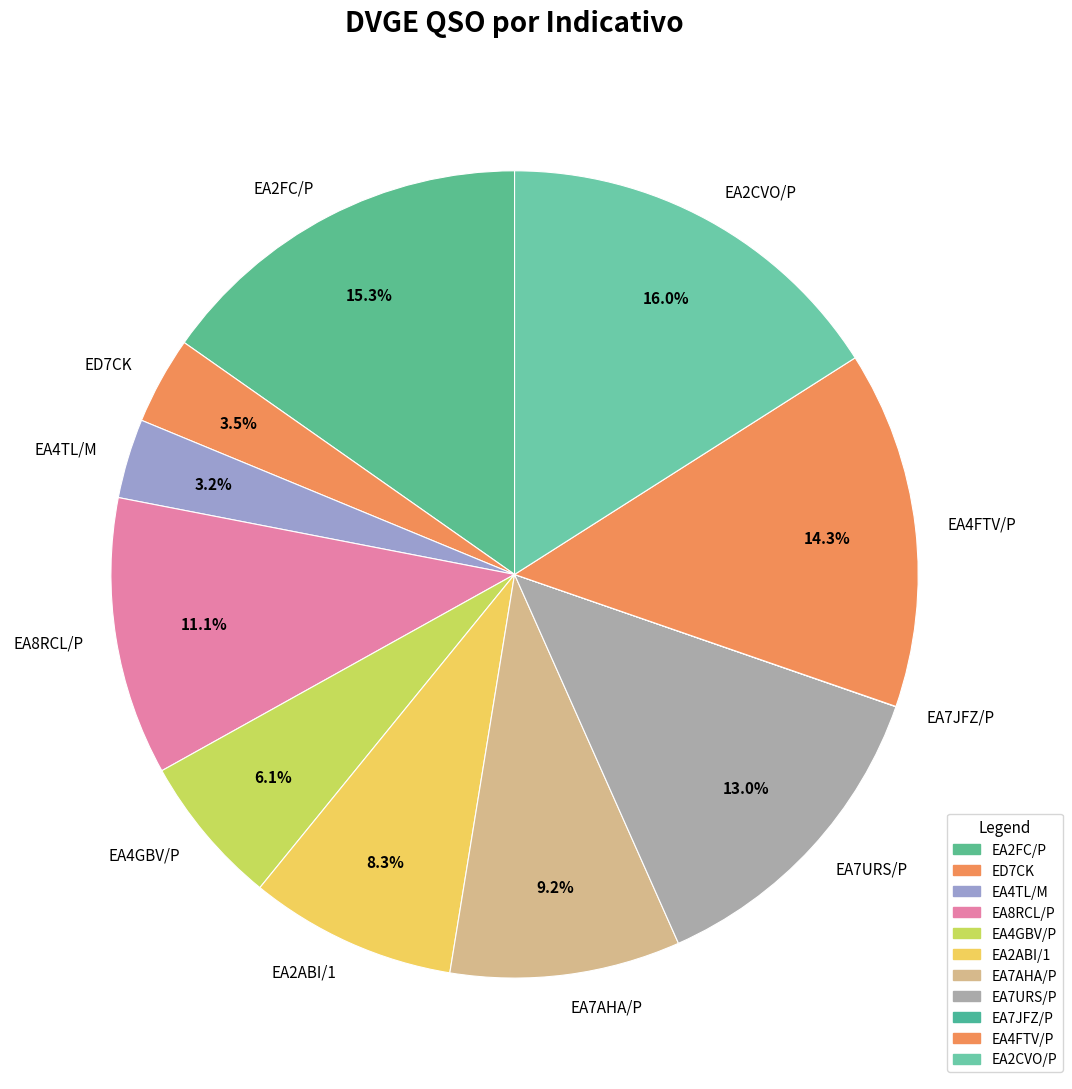

Is the sum of EA4FTV/P and EA8RCL/P greater than half?

No